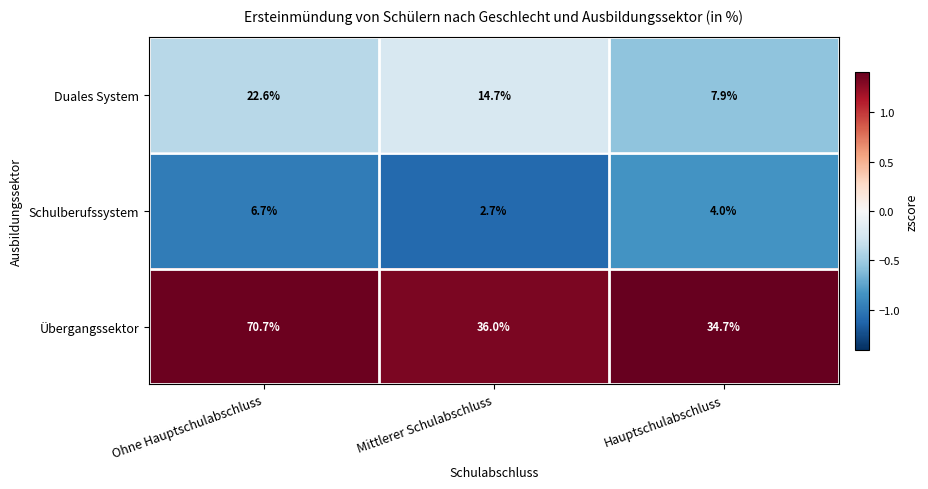

What is the spread (max minus min) of values at Hauptschulabschluss?

30.7